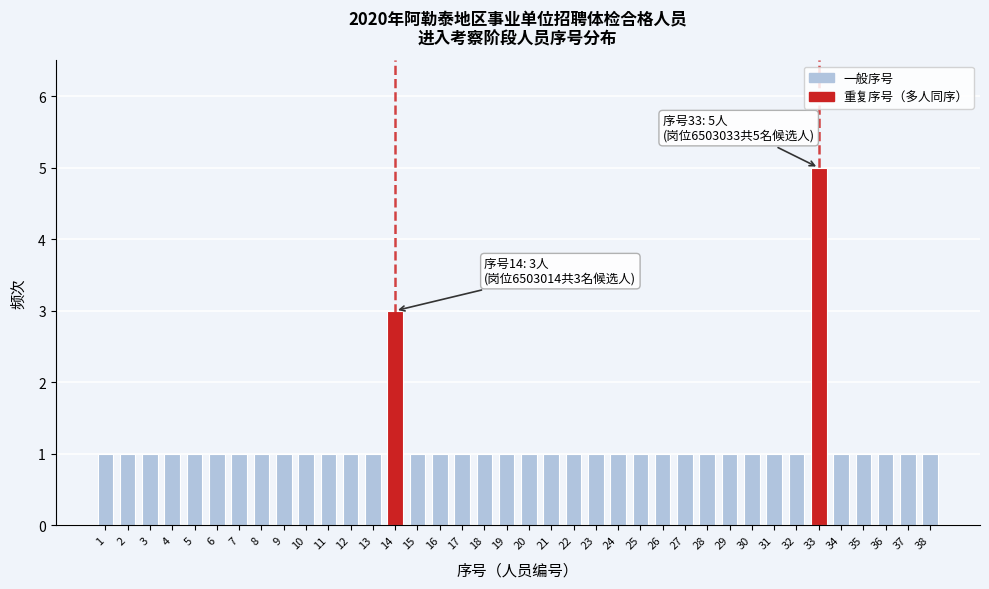

What is the value of the 26th bar from the left?

1